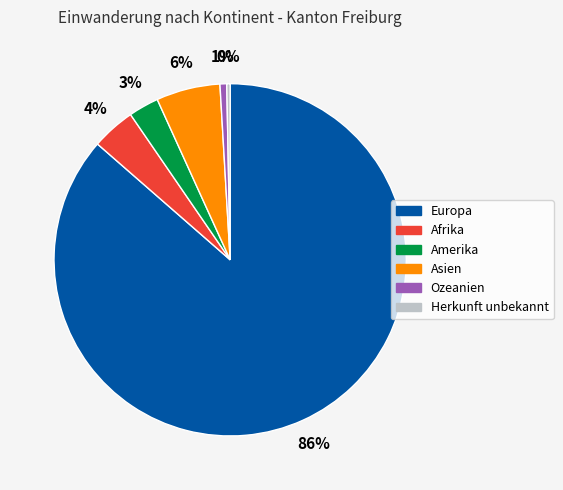

To the nearest percent, what portion does Afrika represent?

4%